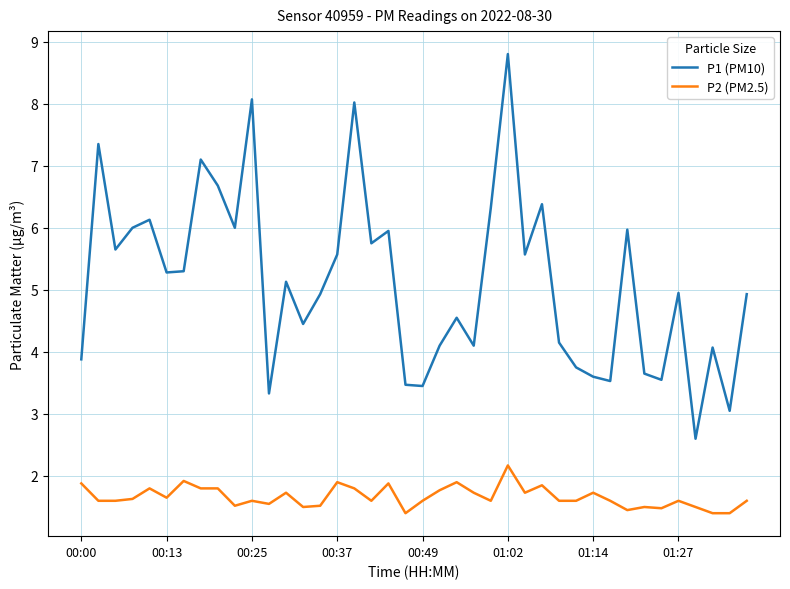

Which series has the largest range (max minus min)?

P1 (PM10)